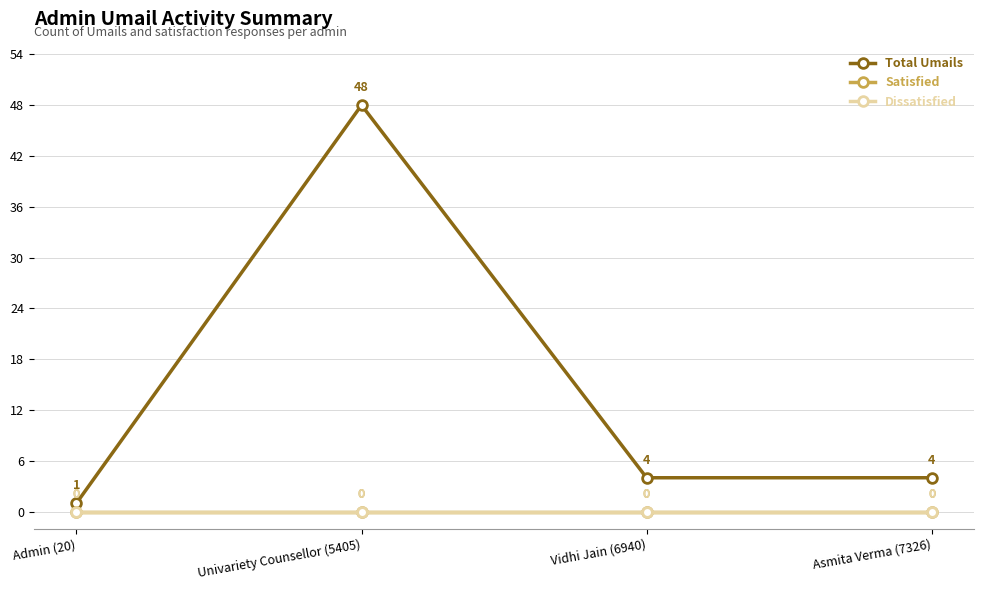

Is this an area chart (filled region under the line)?

No